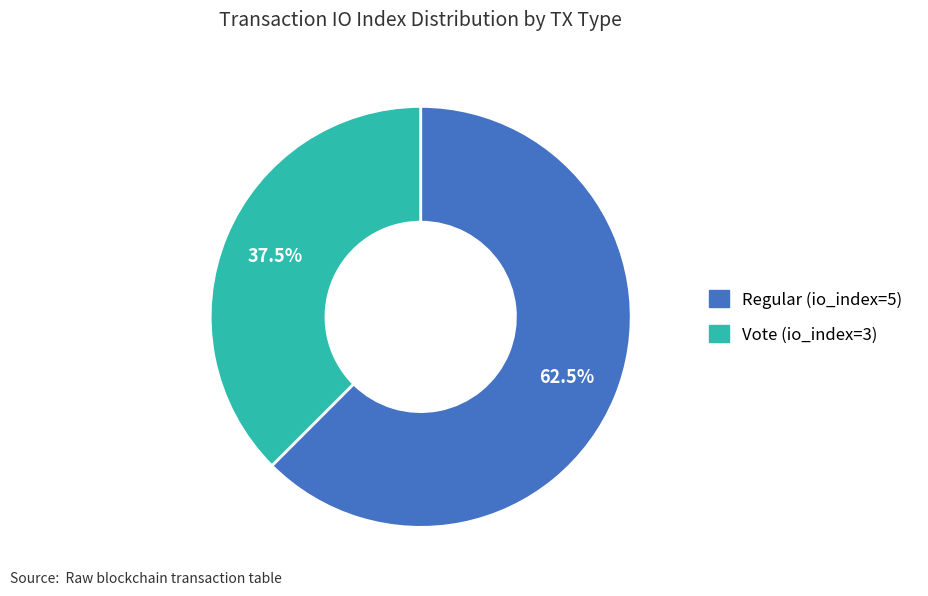

Is there any slice that represents more than half of the pie?

Yes